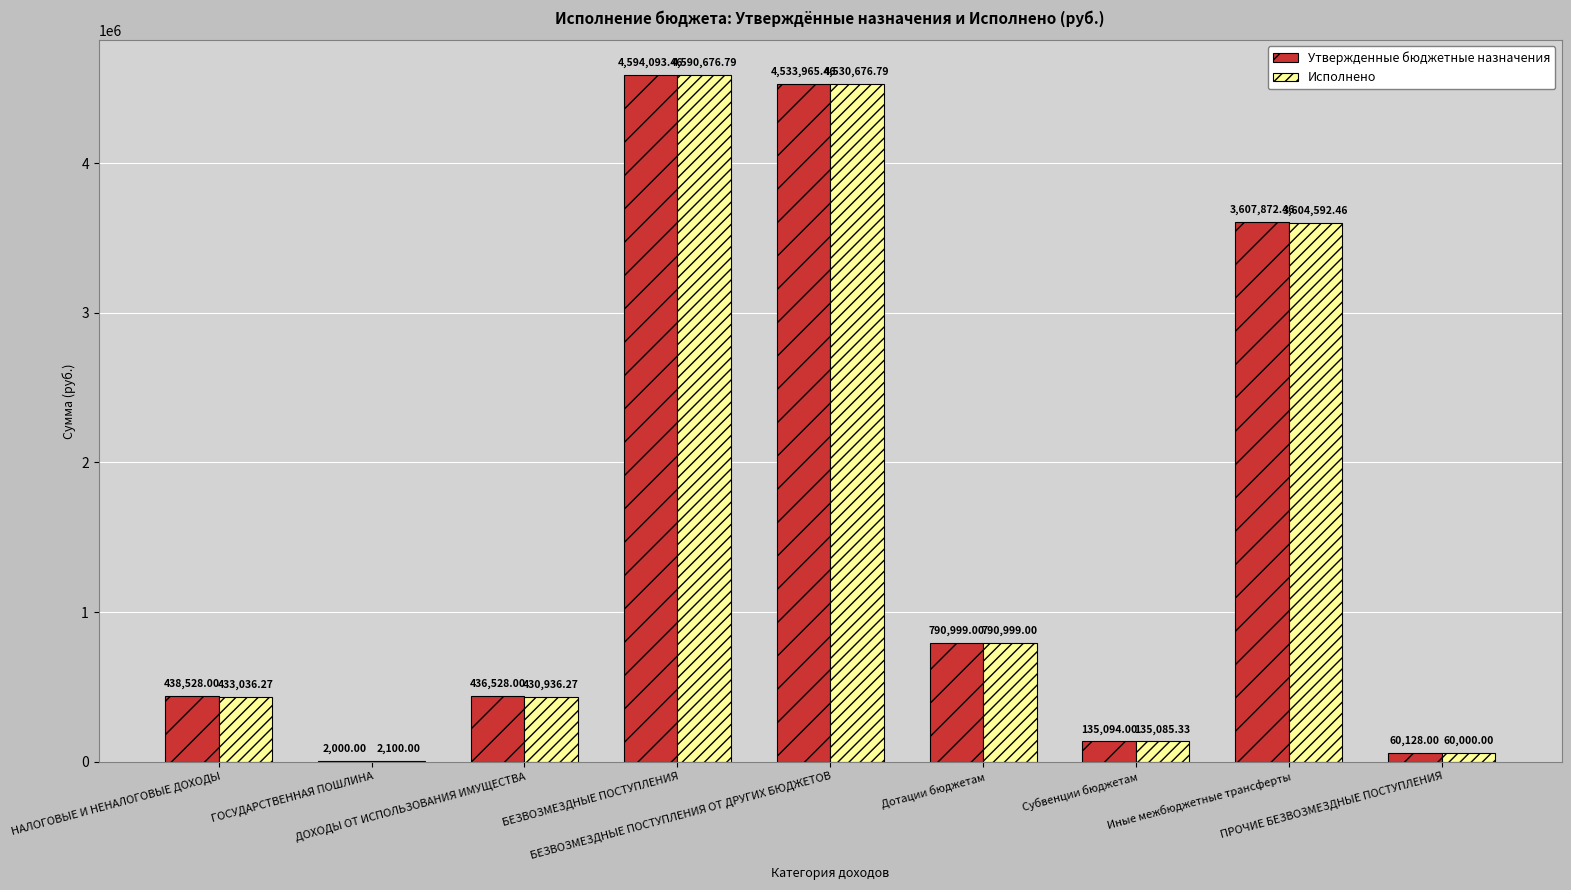

Which series has the largest total across all categories?

Утвержденные бюджетные назначения